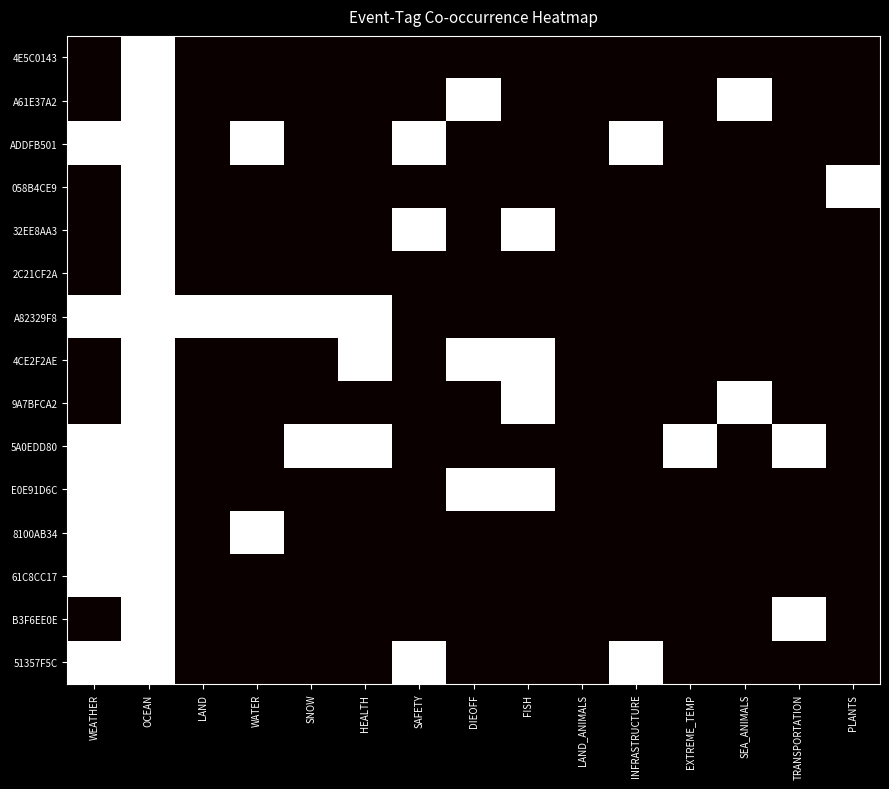

At which category is the sum across all series the highest?

OCEAN